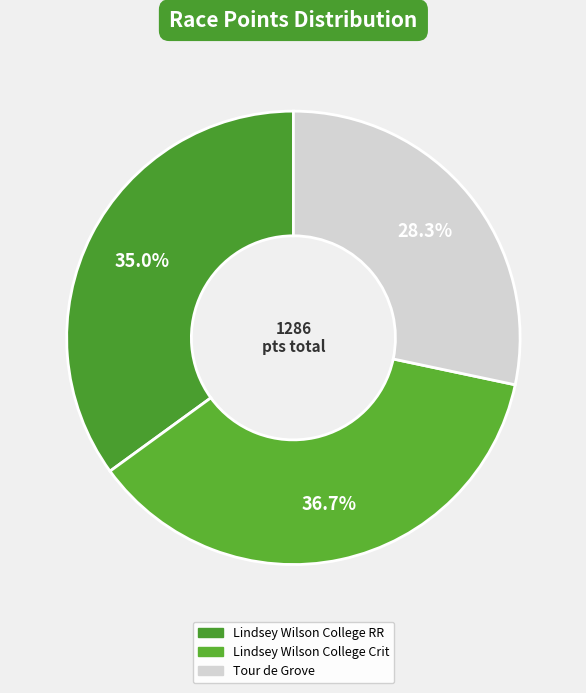

To the nearest percent, what is the difference between the largest and smallest slice percentages?

8%